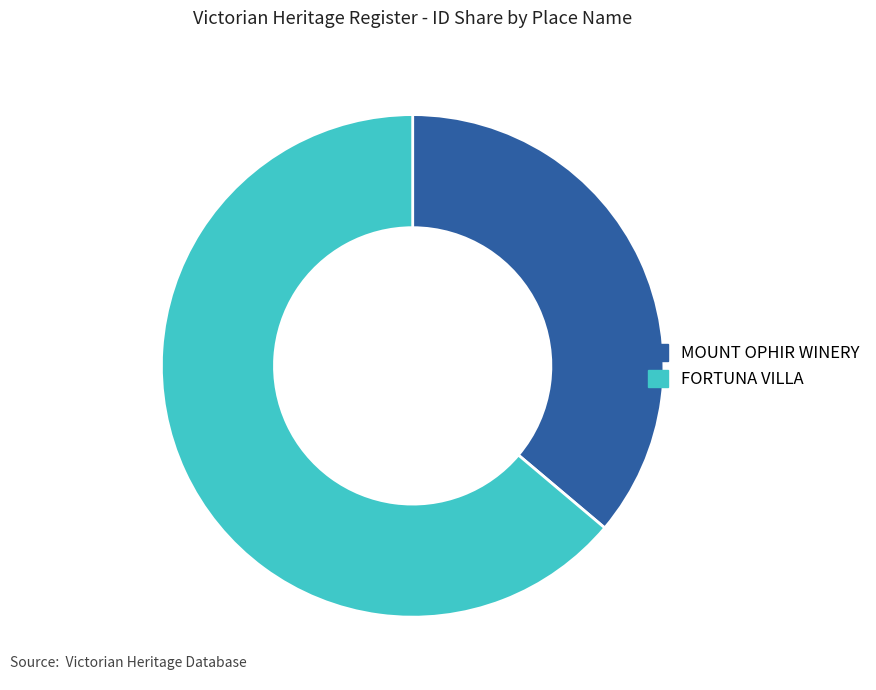

Combined, do FORTUNA VILLA and MOUNT OPHIR WINERY account for over 50%?

Yes